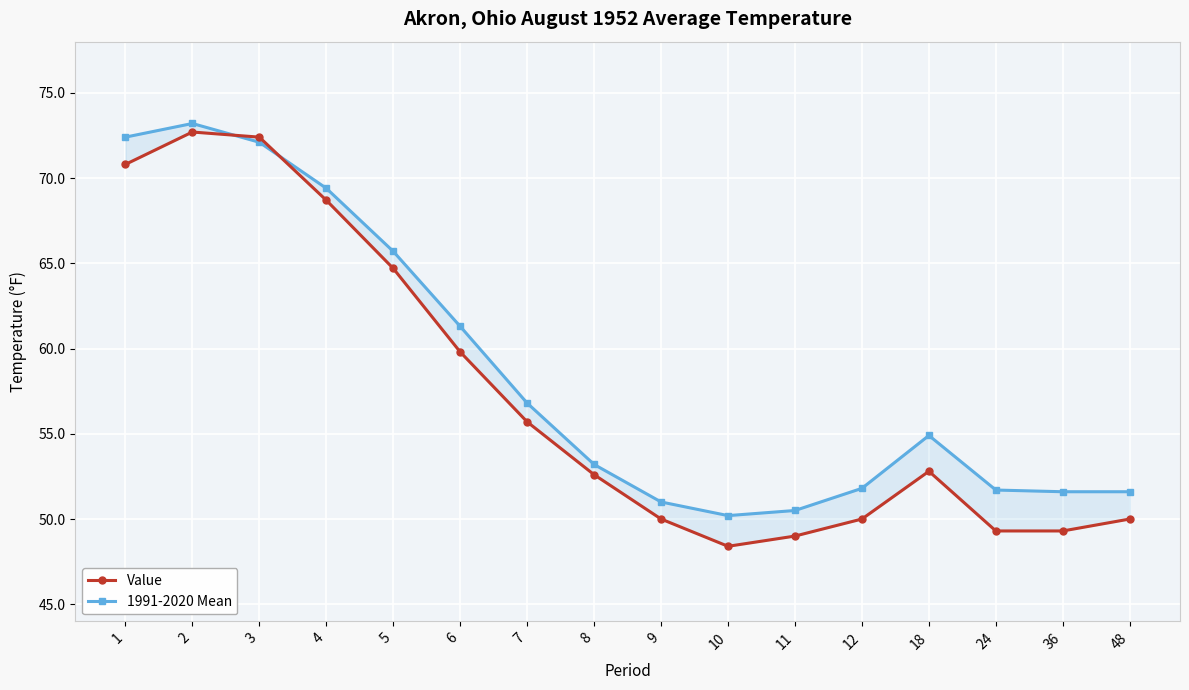

What is the sum of the 1991-2020 Mean values at 4 and 7?

126.2